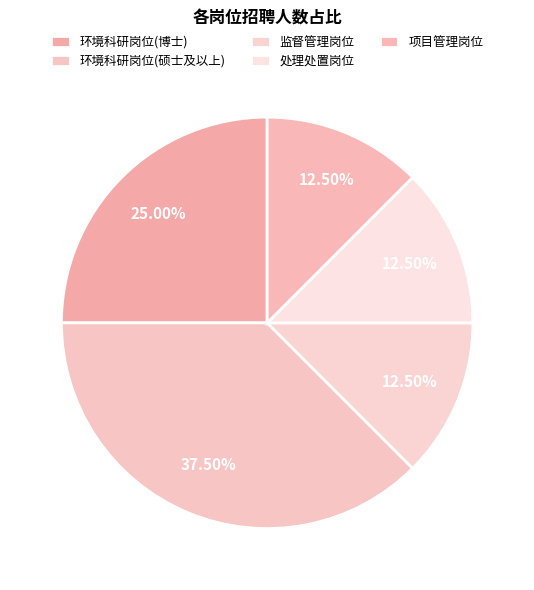

True or false: 项目管理岗位 accounts for 24% of the total.

False